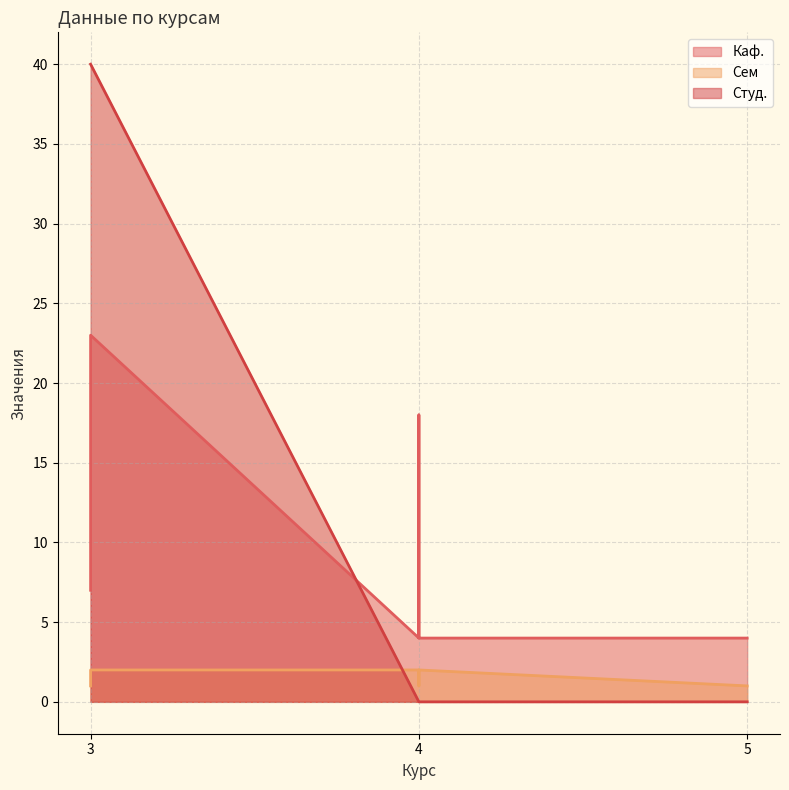

Does the chart have visible grid lines?

Yes